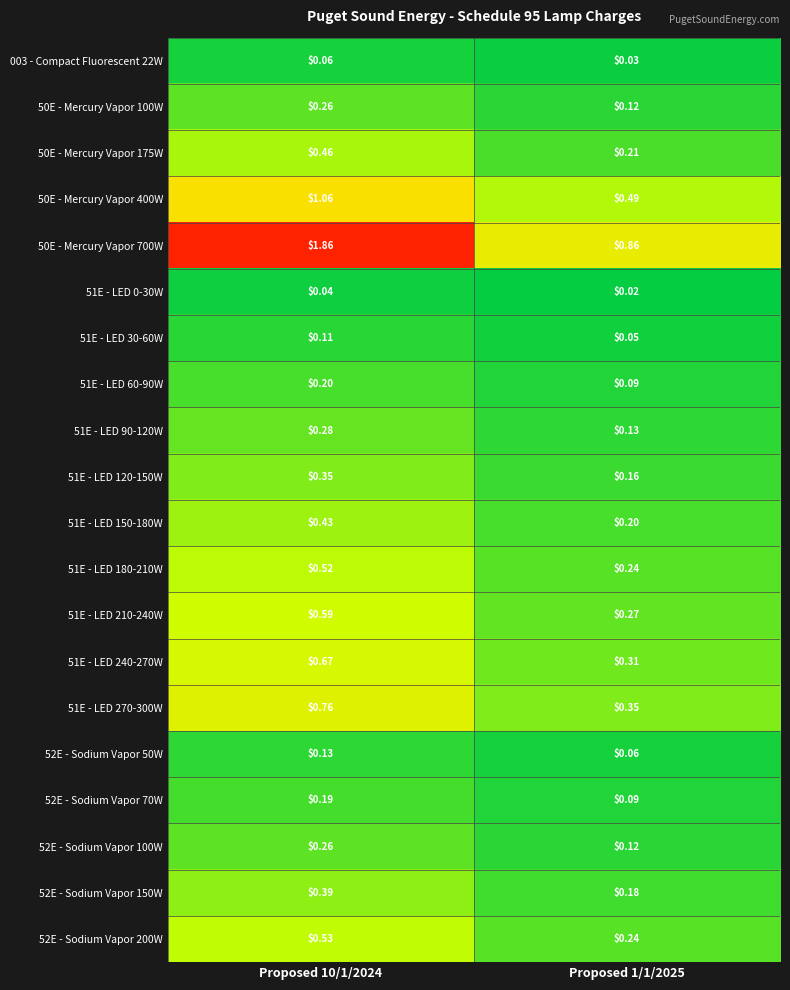

Is the value of 51E - LED 150-180W at Proposed 1/1/2025 greater than the value of 51E - LED 210-240W at Proposed 10/1/2024?

No